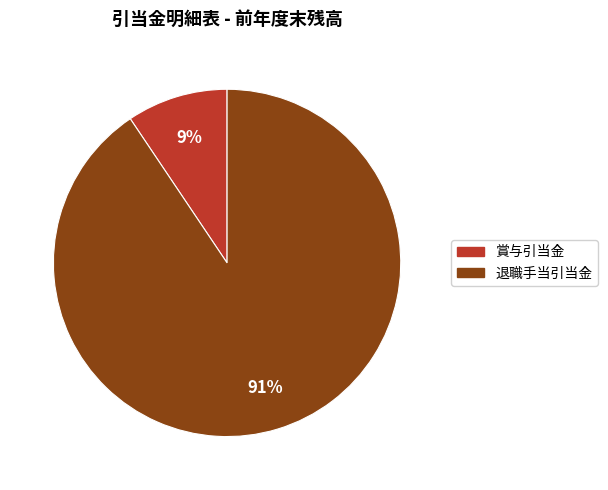

Rank the categories by value from lowest to highest.

賞与引当金, 退職手当引当金